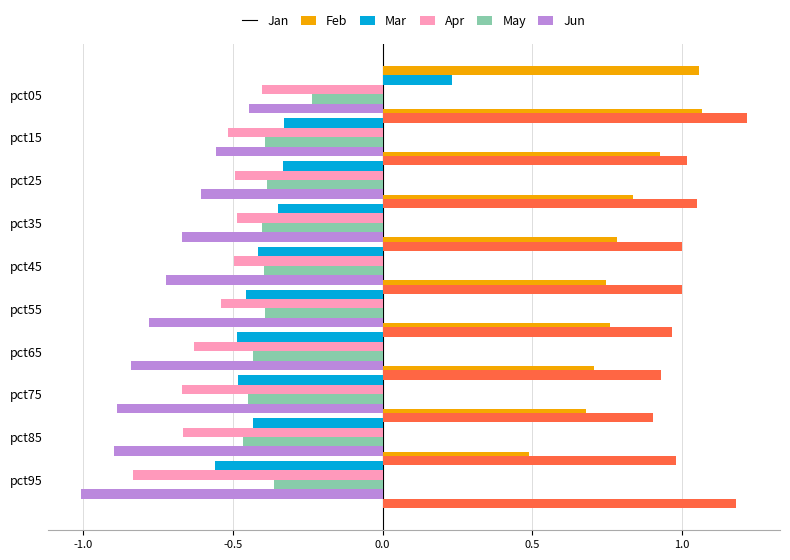

Is it true that Jun equals 0.3 at pct55?

False